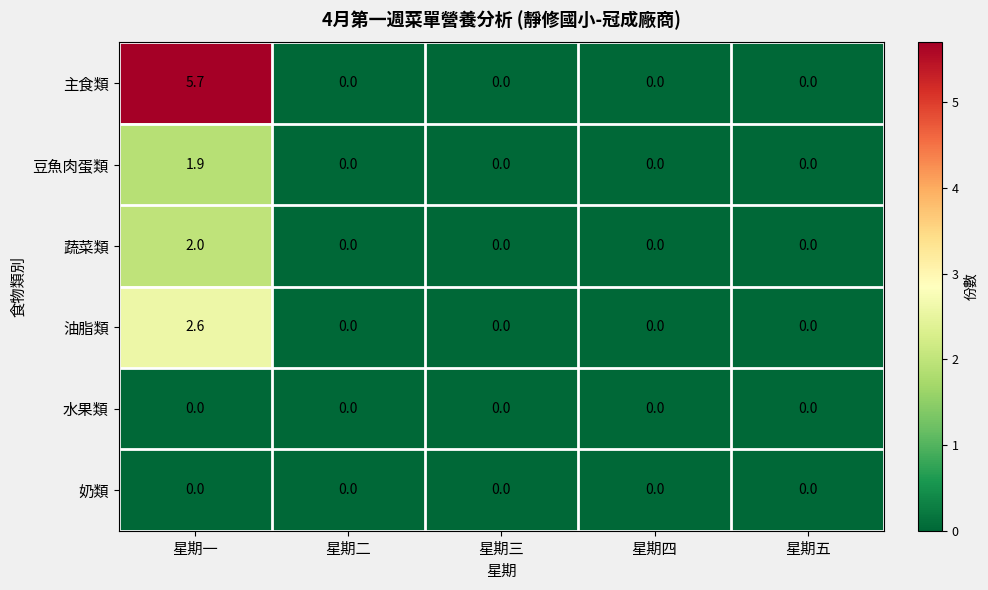

What is the maximum value shown in the chart?

5.7